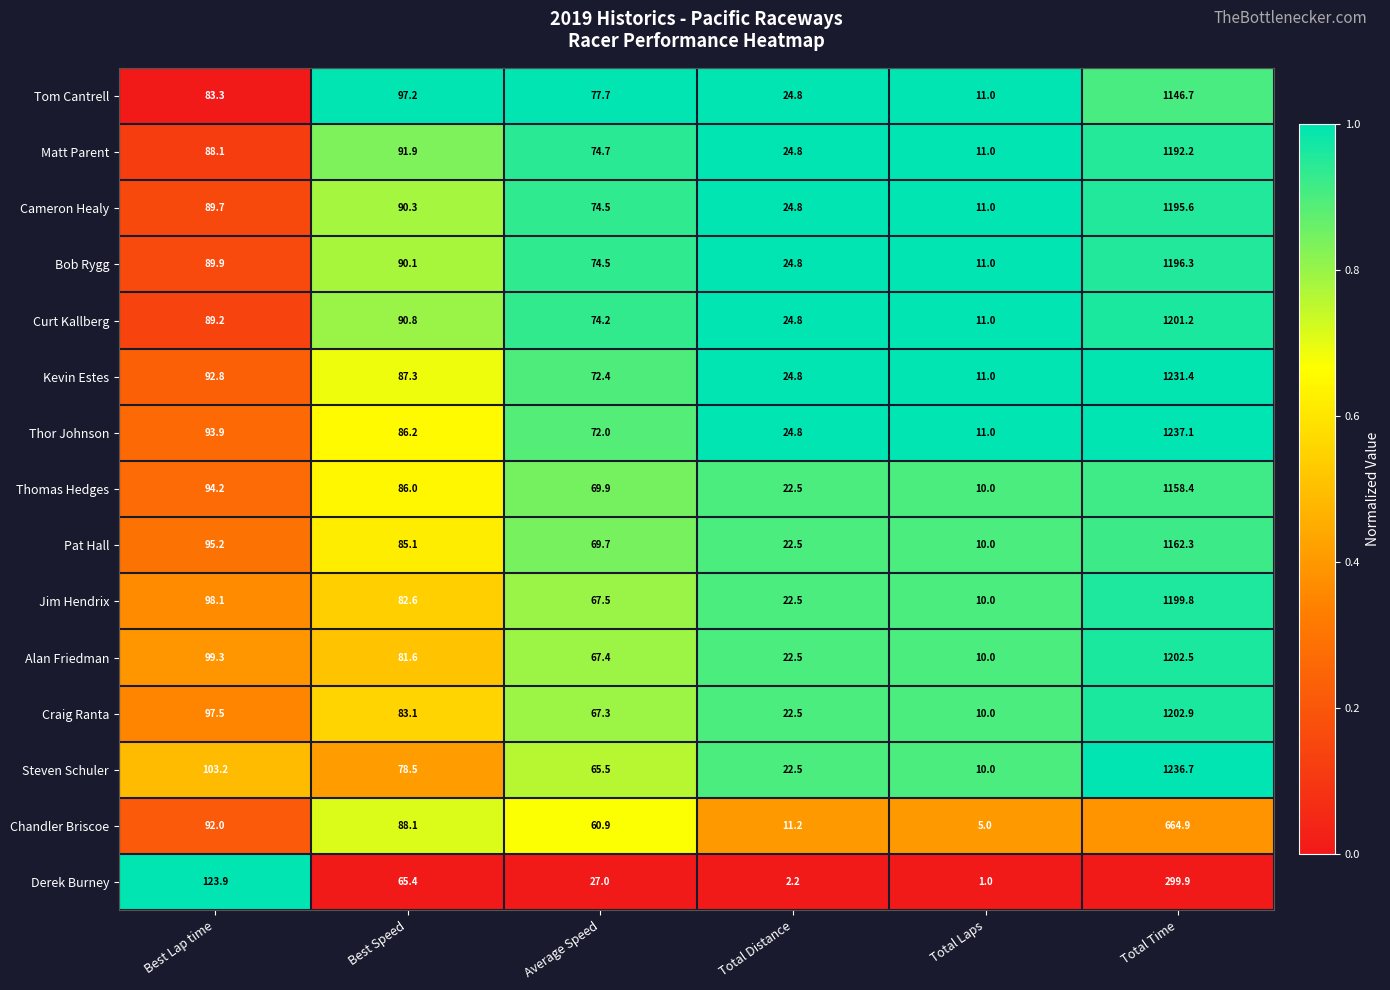

How many values in the Kevin Estes series are below 87?

3